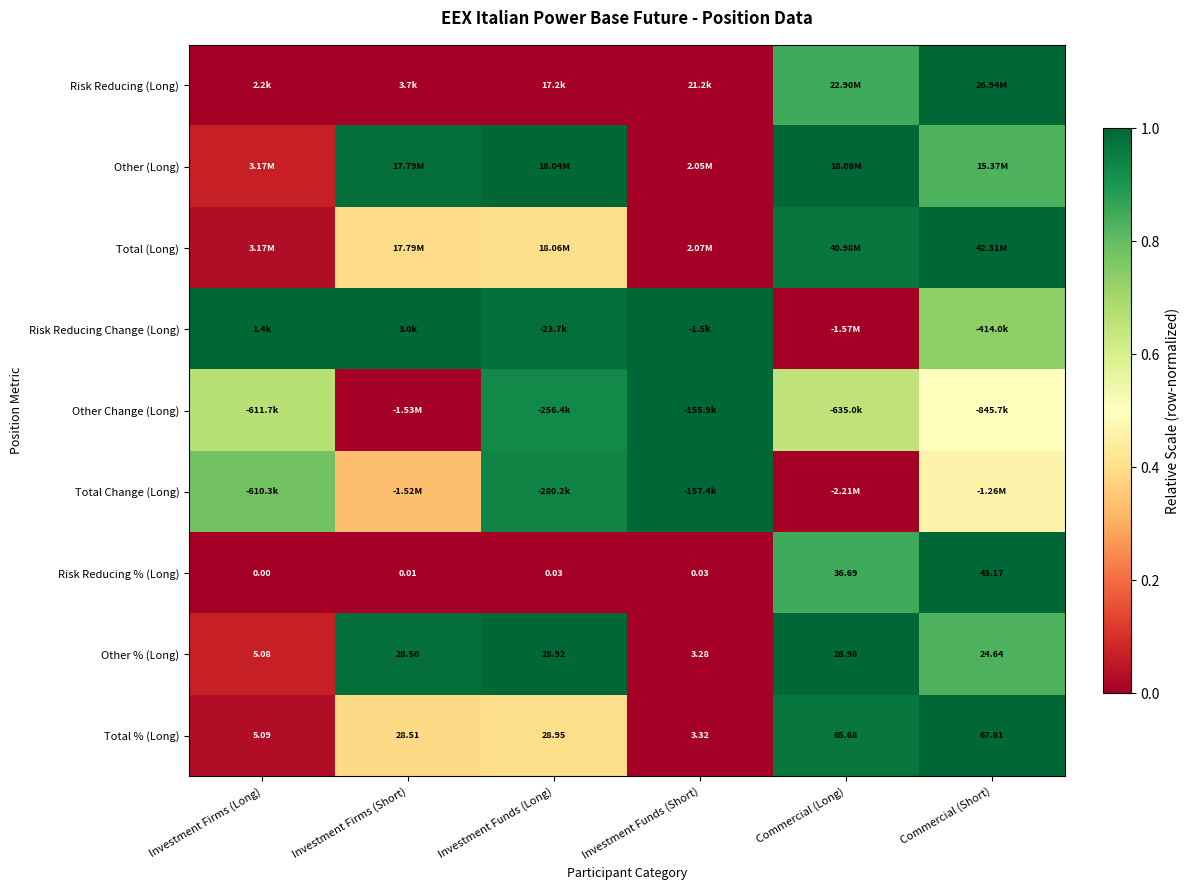

Where does the Other % (Long) series first go above 28?

Investment Firms (Short)